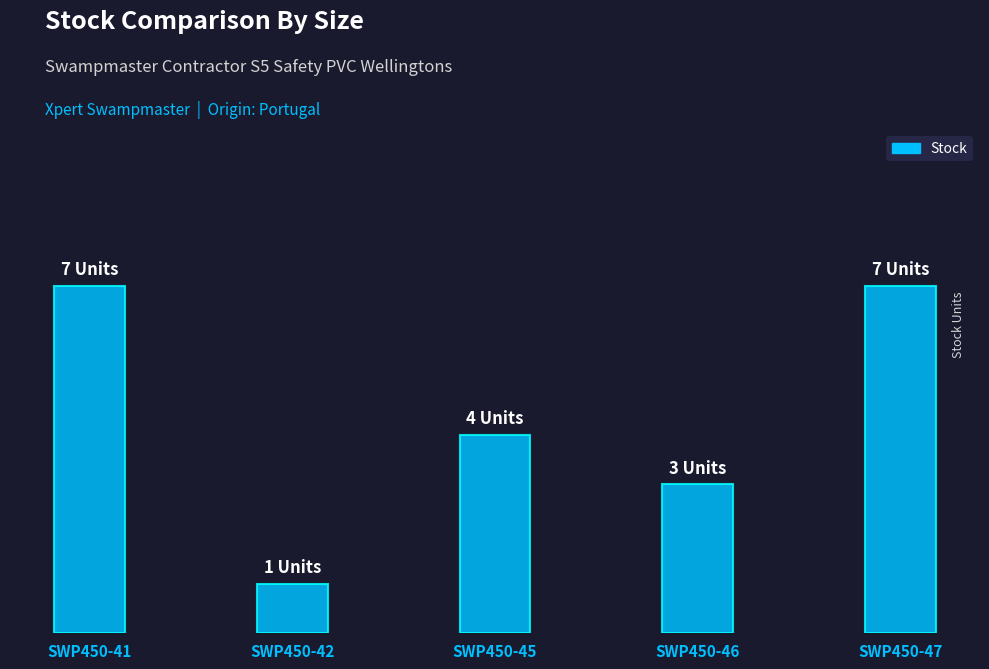

How many values exceed 4?

2